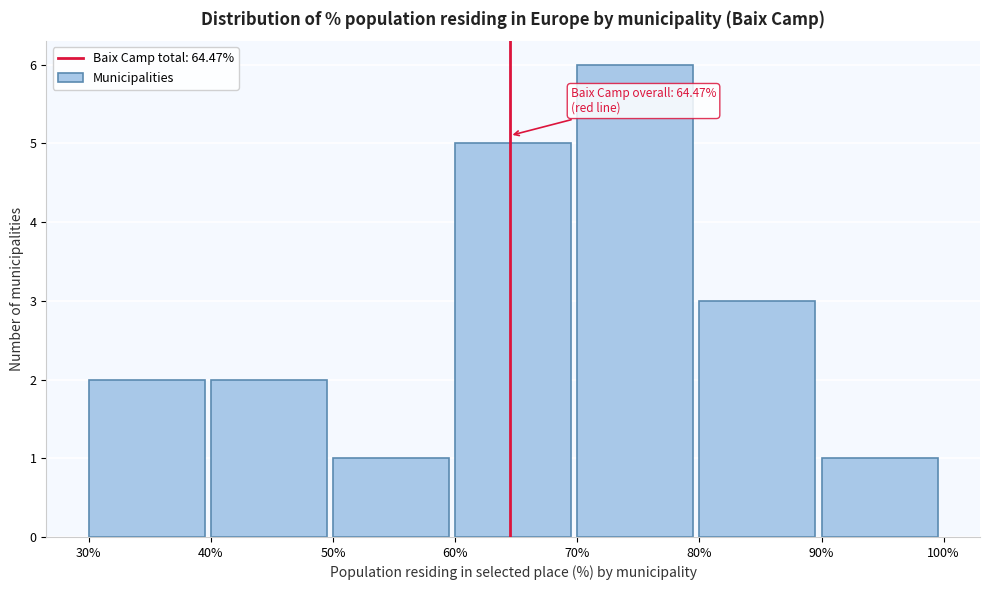

Which range on the x-axis has the tallest bar?

70% to 80%